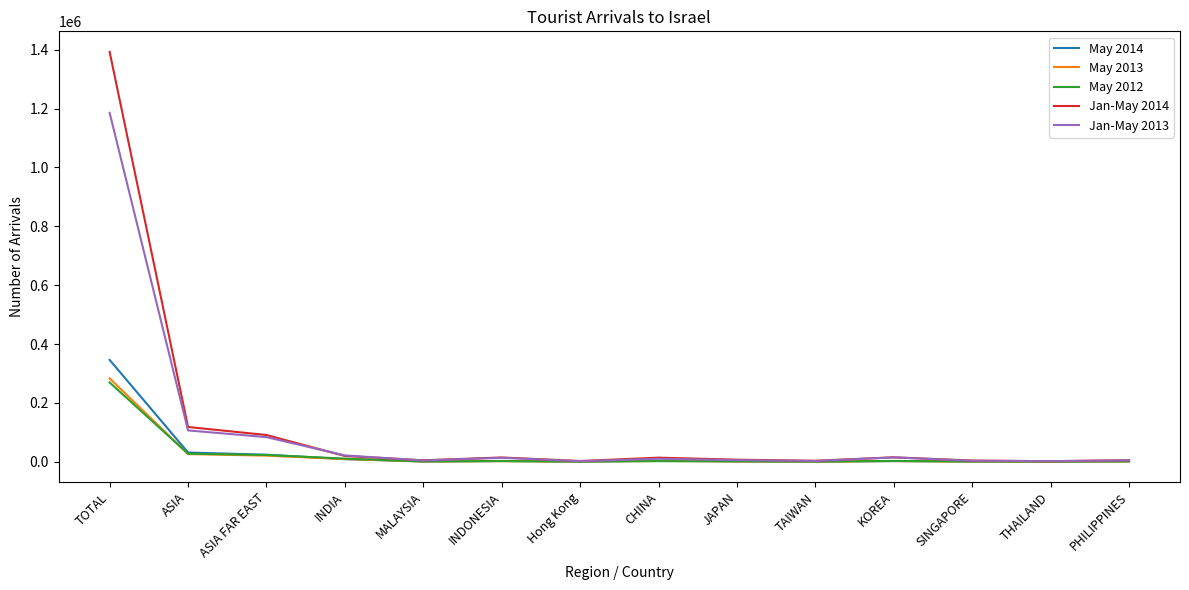

Which series has the widest spread of values?

Jan-May 2014